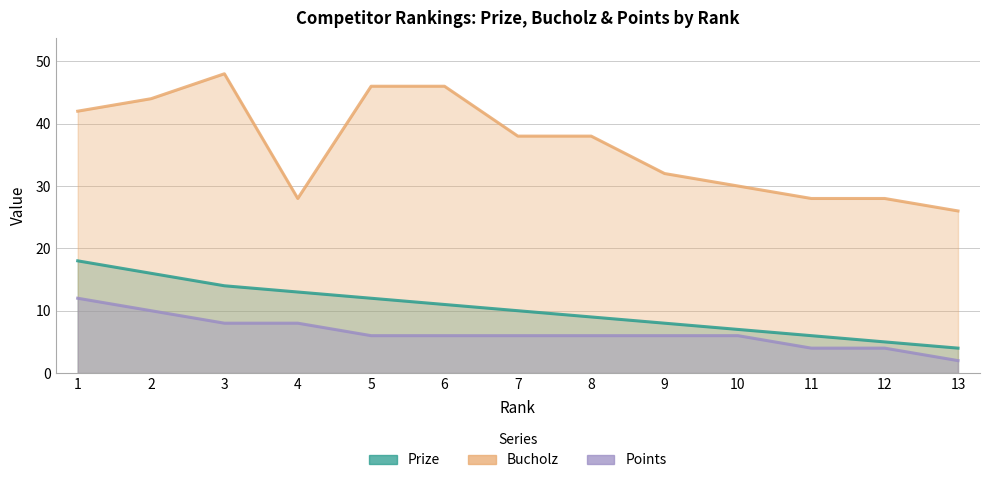

Reading right to left, extract all data points from this chart.

Prize: 13=4	12=5	11=6	10=7	9=8	8=9	7=10	6=11	5=12	4=13	3=14	2=16	1=18
Bucholz: 13=26	12=28	11=28	10=30	9=32	8=38	7=38	6=46	5=46	4=28	3=48	2=44	1=42
Points: 13=2	12=4	11=4	10=6	9=6	8=6	7=6	6=6	5=6	4=8	3=8	2=10	1=12